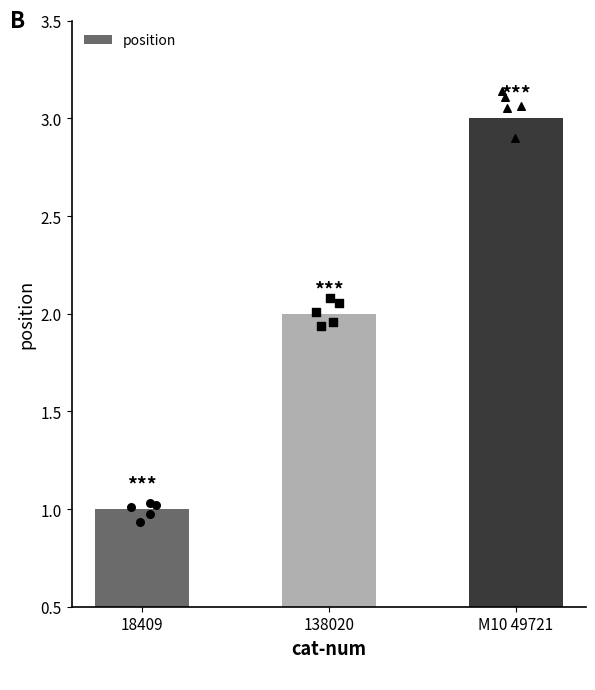

Approximately how many times larger is the value at M10 49721 compared to 18409?

3.0